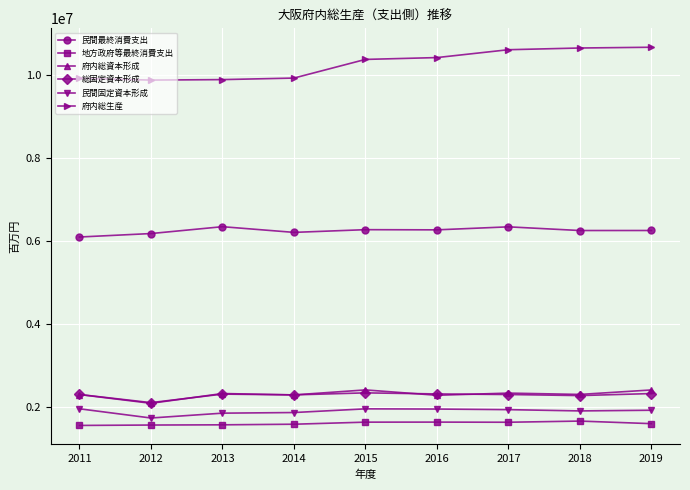

The value of 民間最終消費支出 at 2018 is 10187104. True or false?

False